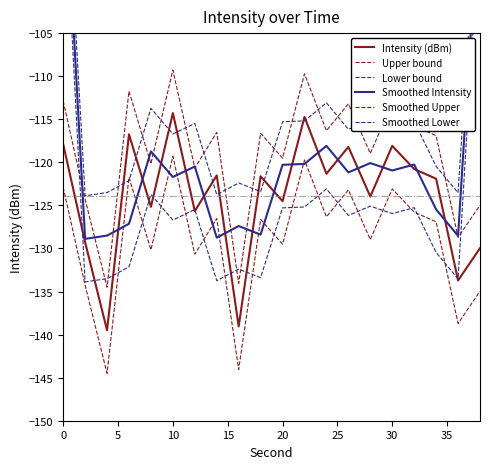

The Upper bound series shows -52.4 at 13. True or false?

False